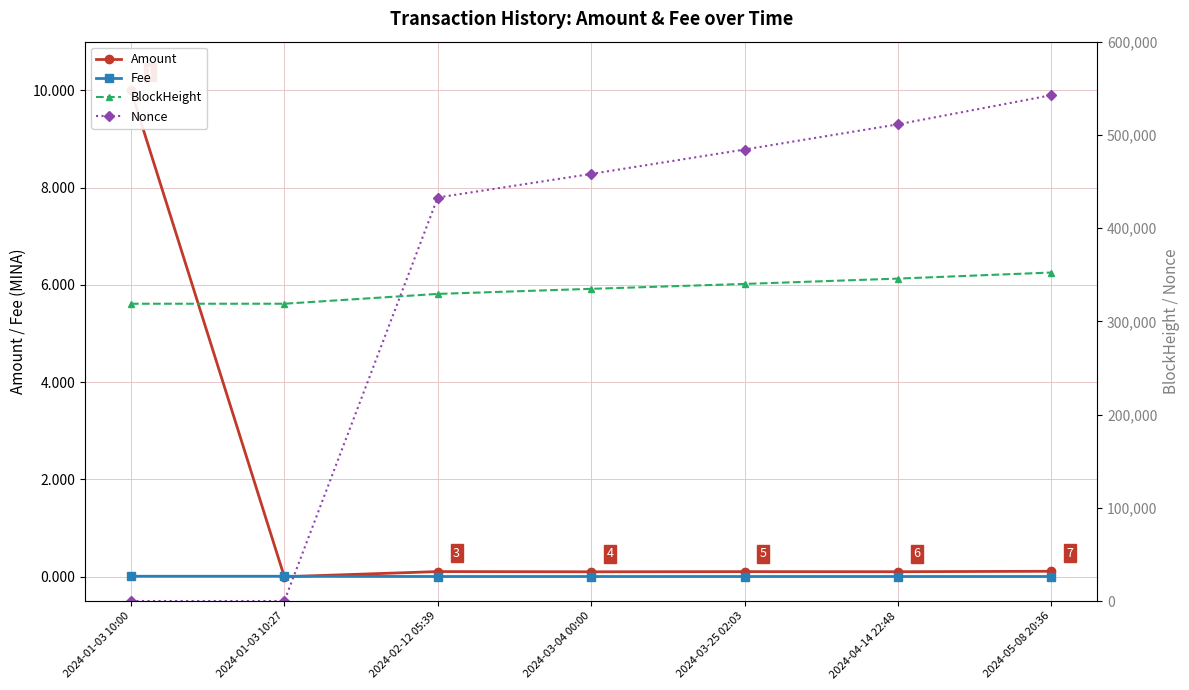

List the labels in order of Fee value, smallest first.

2024-02-12 05:39, 2024-03-04 00:00, 2024-03-25 02:03, 2024-04-14 22:48, 2024-05-08 20:36, 2024-01-03 10:00, 2024-01-03 10:27